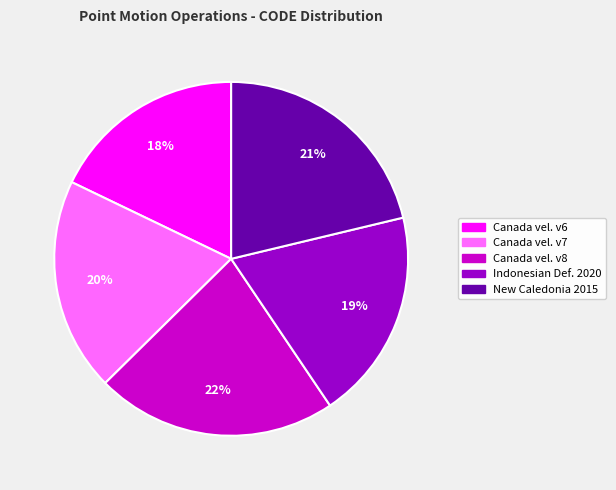

Which category has the smallest portion of the pie?

Canada vel. v6